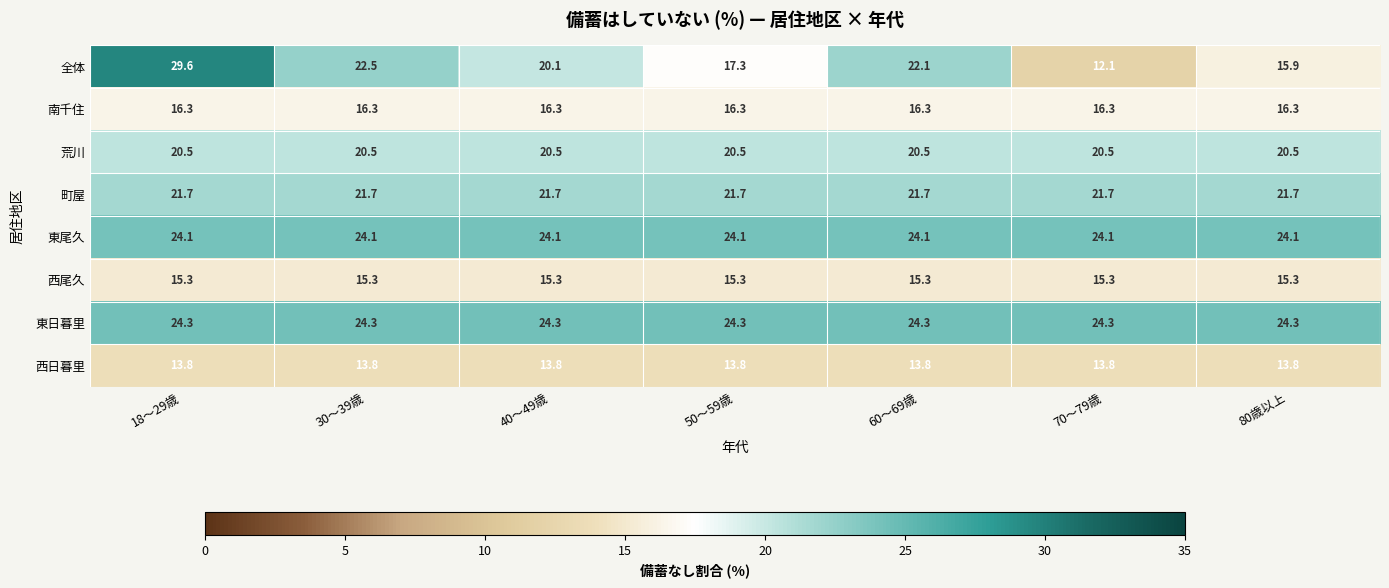

What is the approximate value of 荒川 at 30～39歳?

20.5